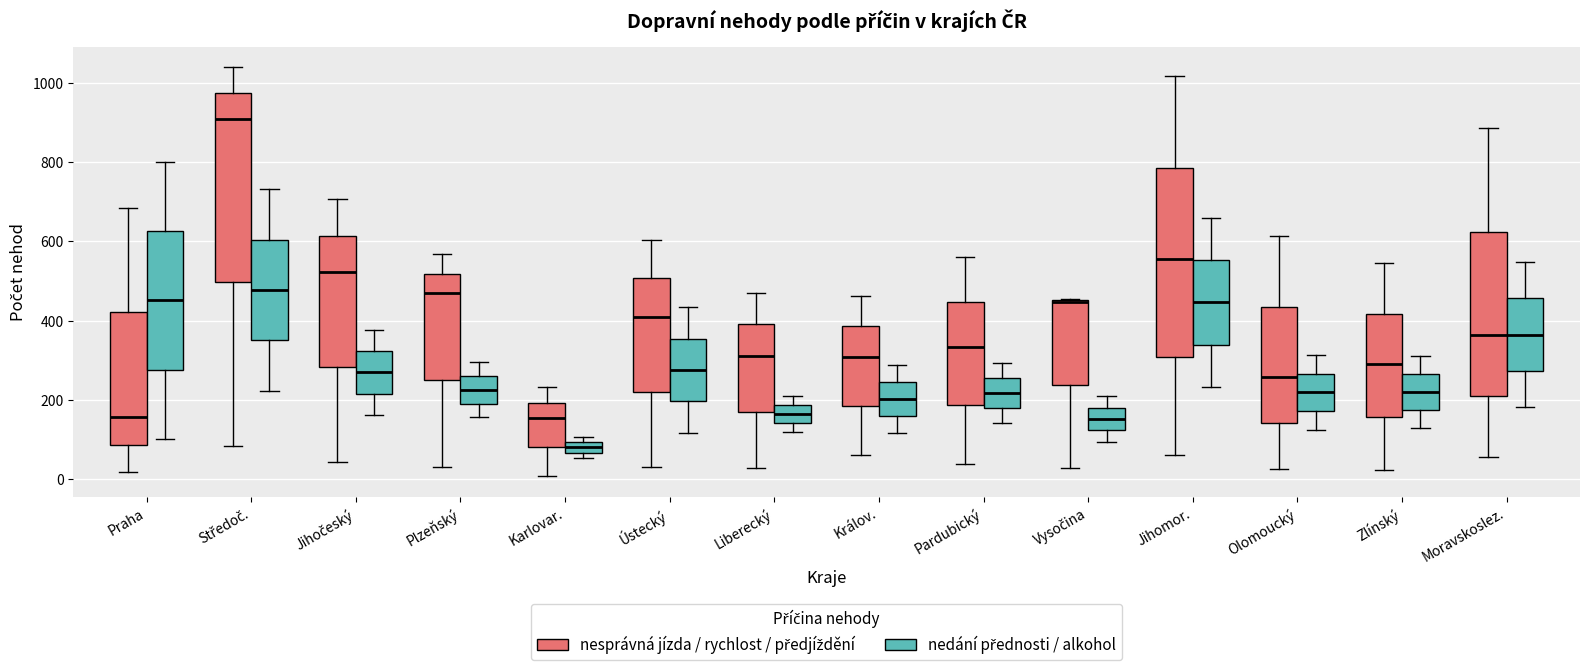

Where does the median line of the box for Plzeňský (nedání přednosti / alkohol) sit on the y-axis? The values are not printed on the chart, so give them approximately, as read against the axis.

220